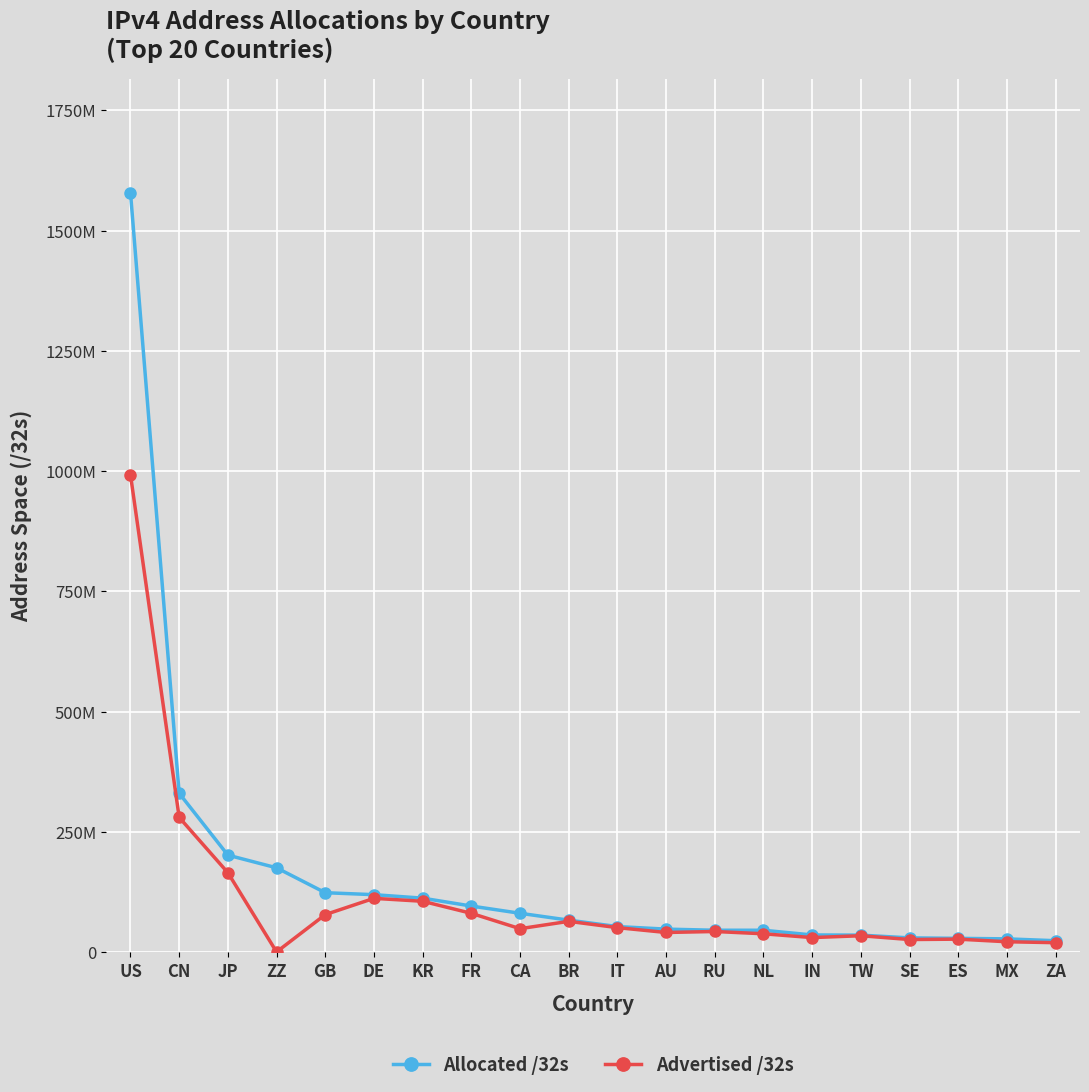

Is this an area chart (filled region under the line)?

No